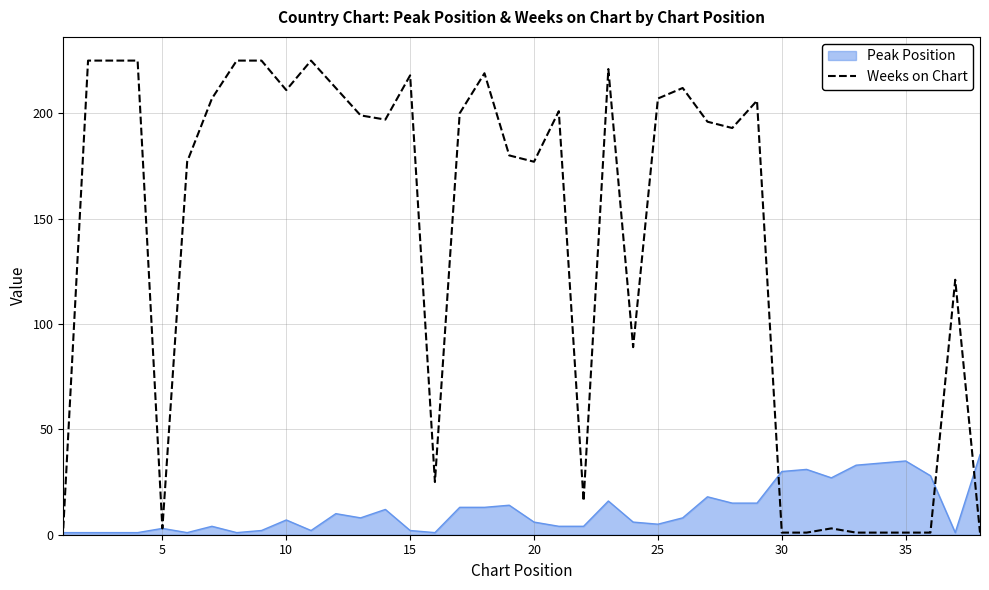

Rank the series by their average value, from highest to lowest.

Weeks on Chart, Peak Position